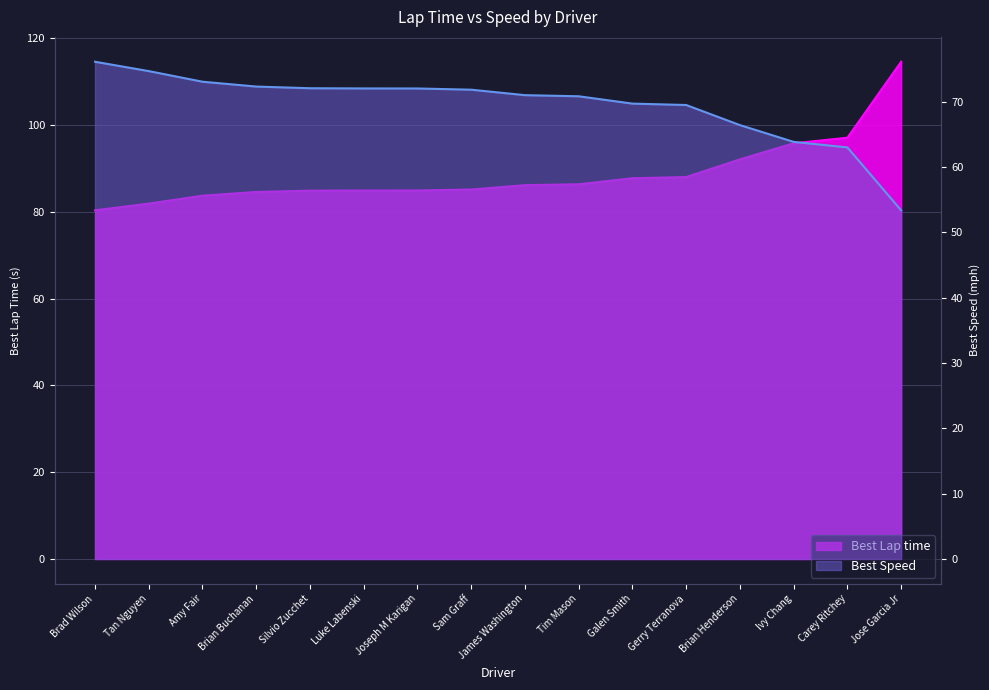

What is the difference between the Best Speed values at Silvio Zucchet and Tan Nguyen?

2.6